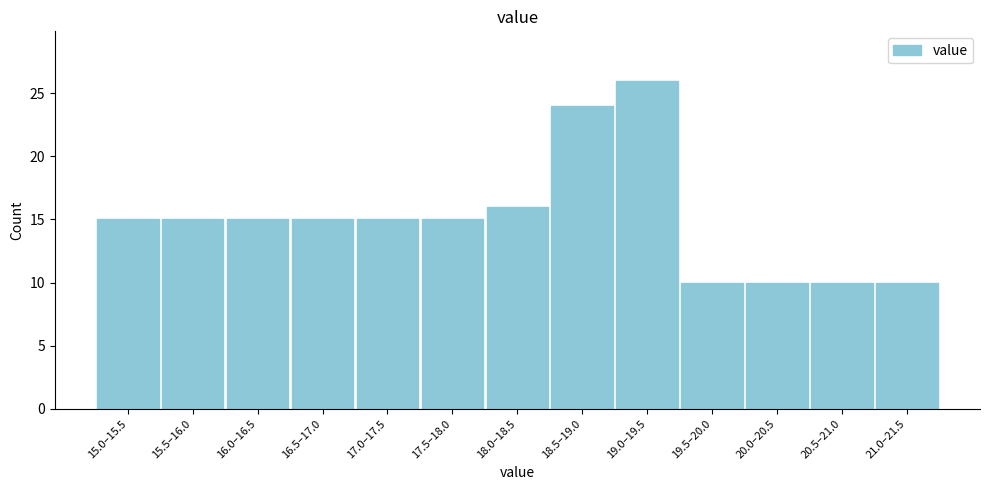

Reading right to left, transcribe all the data shown in this chart.

10	10	10	10	26	24	16	15	15	15	15	15	15